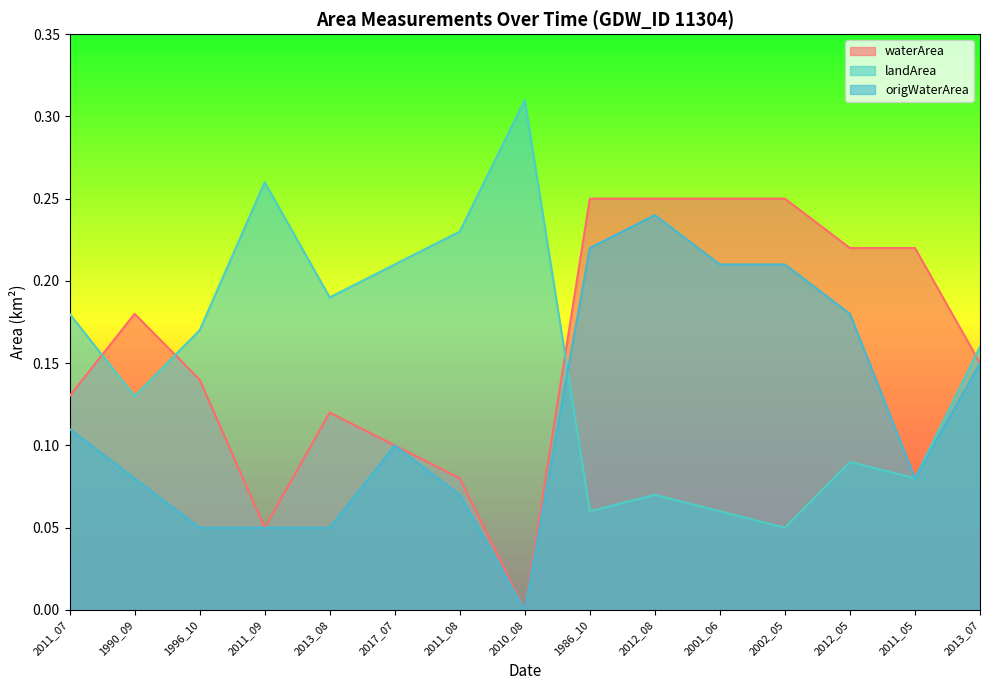

Which category has the highest value in the origWaterArea series?

2012_08